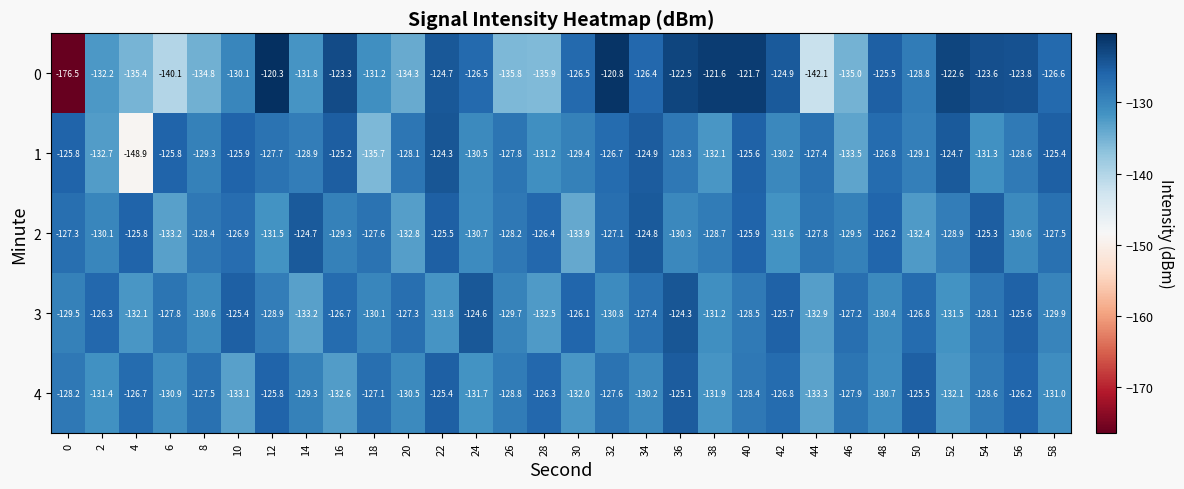

What is the lowest value of the 4 series?

-133.3